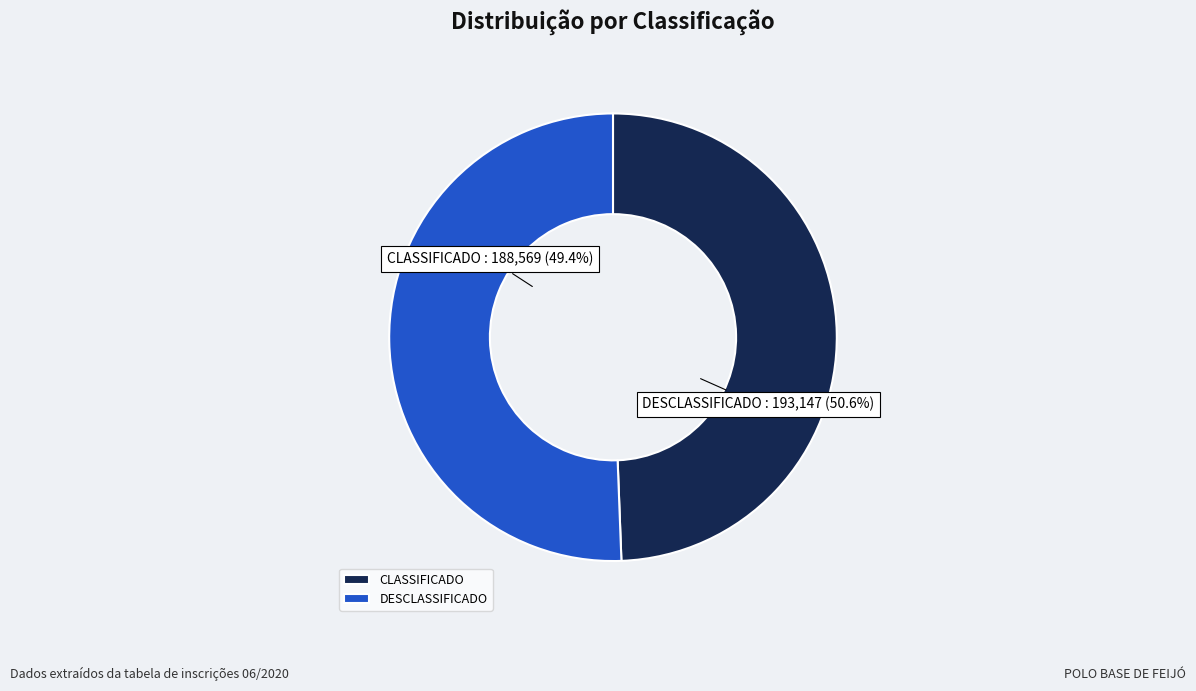

Which category has the biggest portion of the pie?

DESCLASSIFICADO